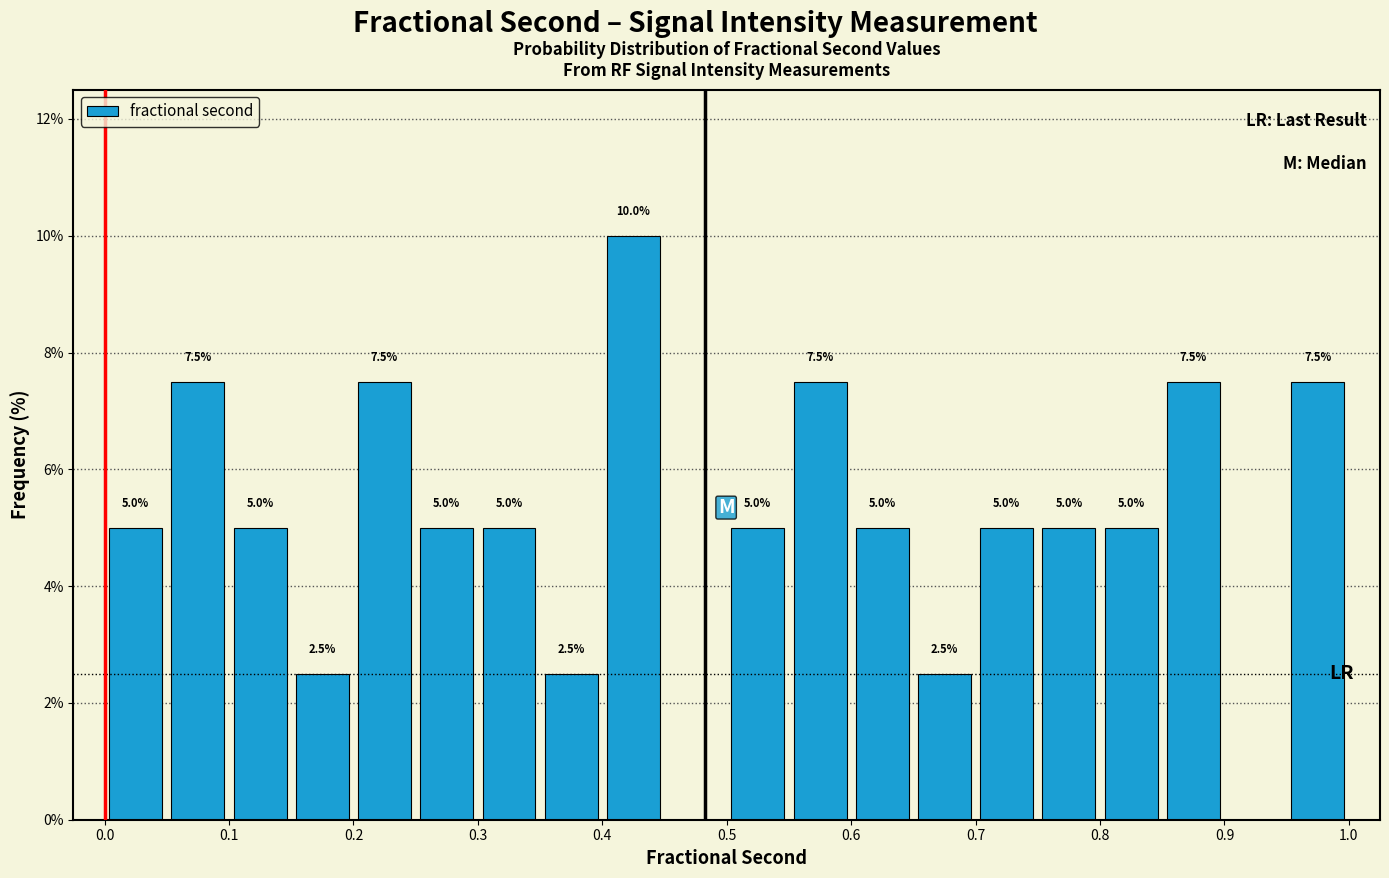

Which range on the x-axis has the tallest bar?

0.40 to 0.45